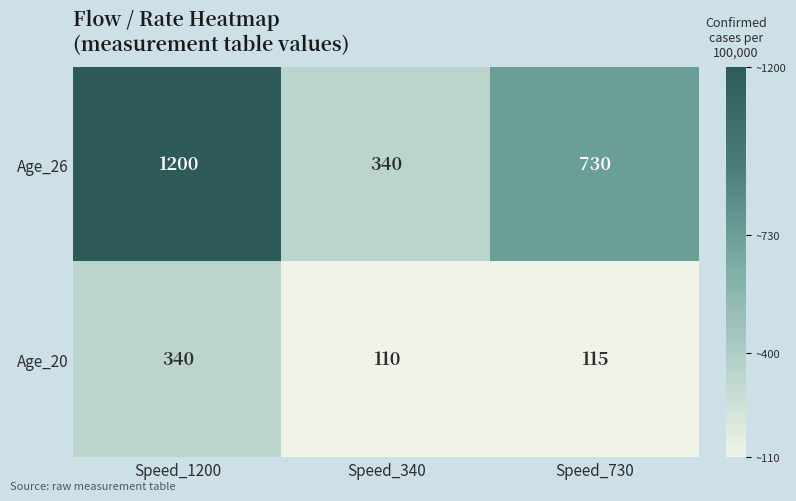

How many Age_26 values are between 340 and 1200?

3